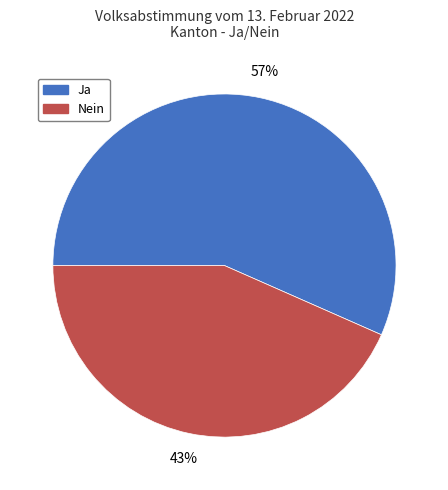

Is the sum of 57% and 43% greater than half?

Yes